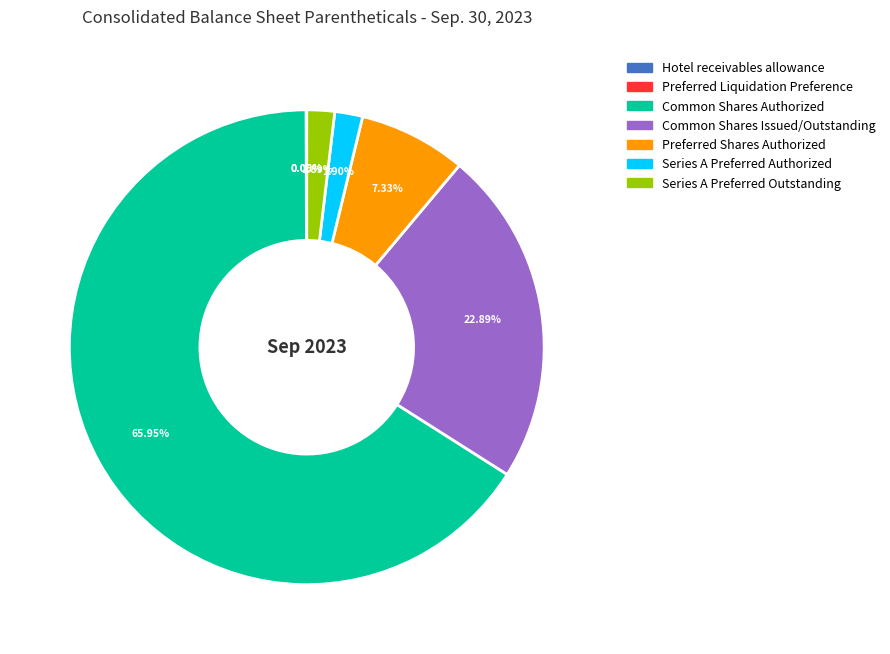

Is there a majority slice in this chart?

Yes